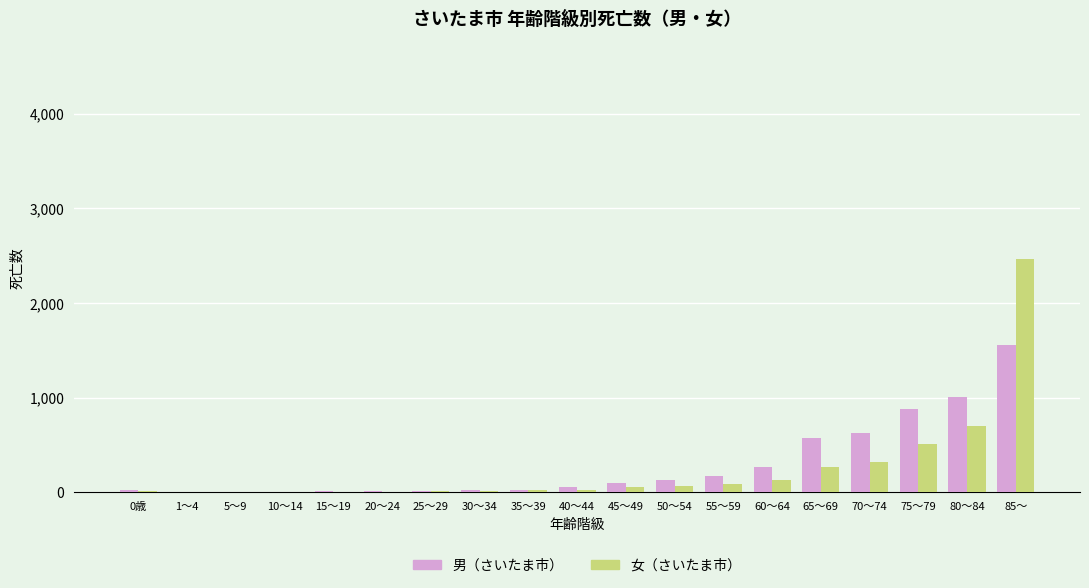

At which category is the sum across all series the highest?

85～